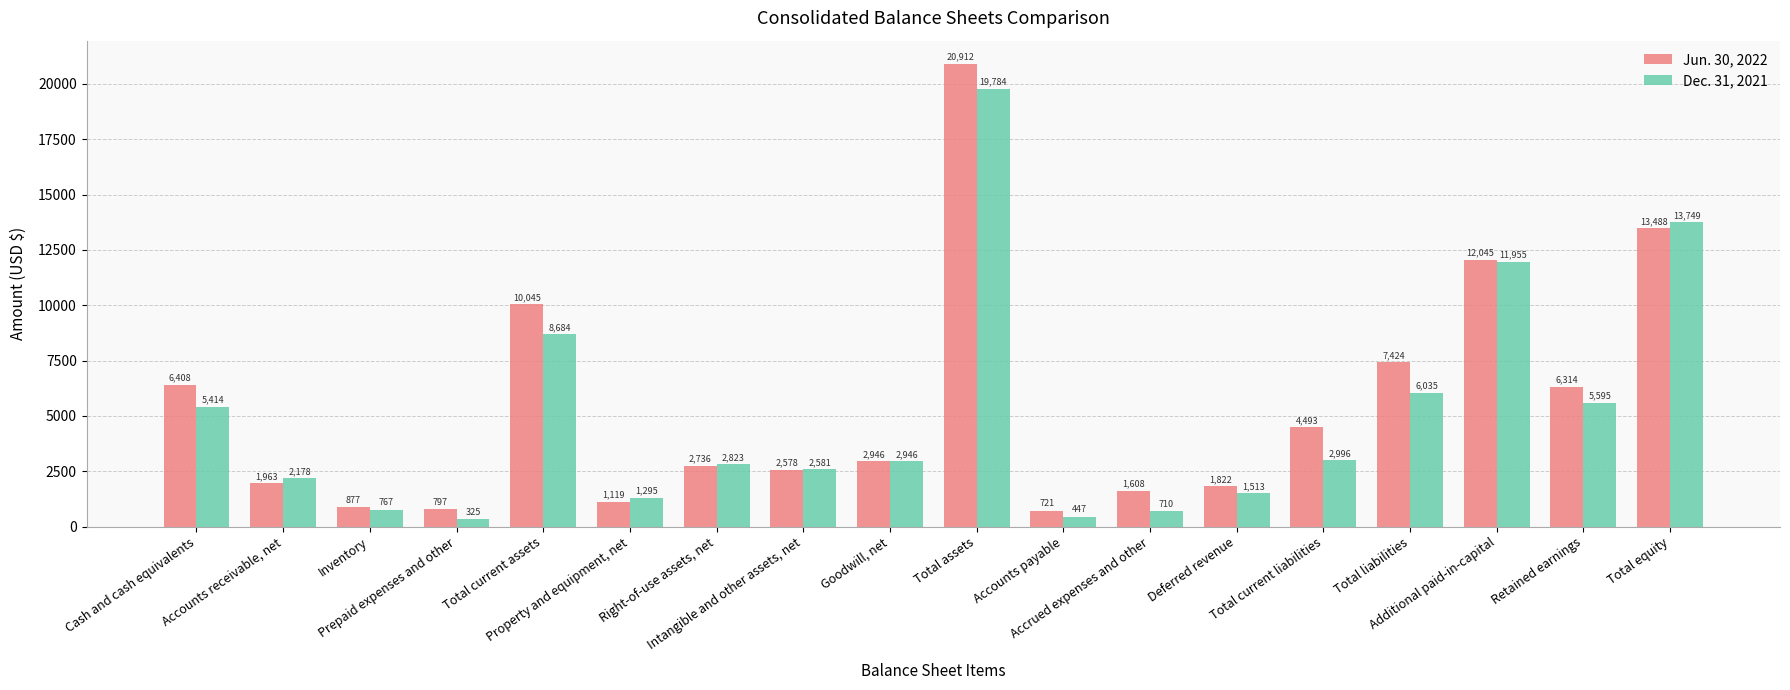

Rank the series by their maximum value, from highest to lowest.

Jun. 30, 2022, Dec. 31, 2021